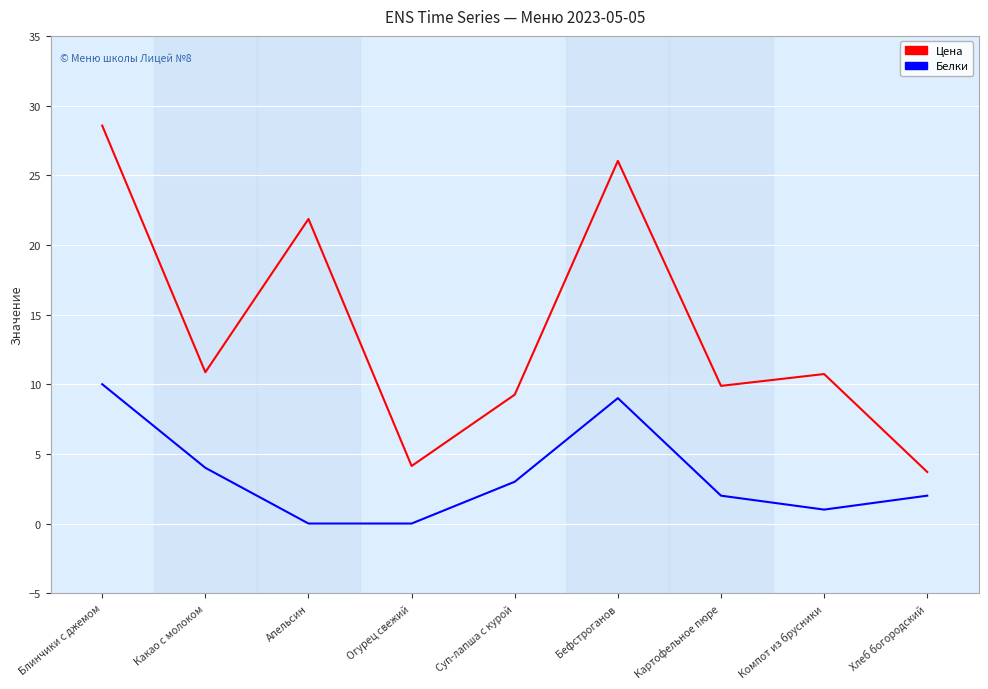

True or false: Цена and Белки intersect in this chart.

False